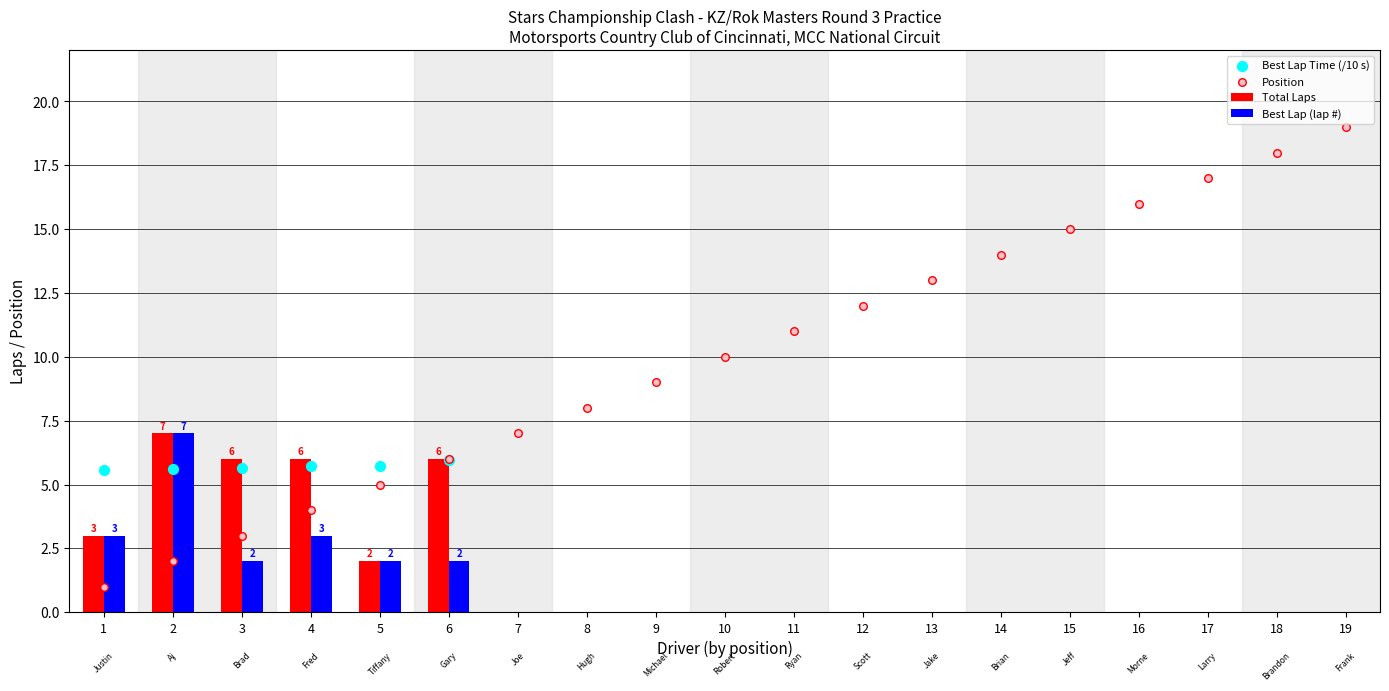

Which series has the widest spread of Y values?

Position